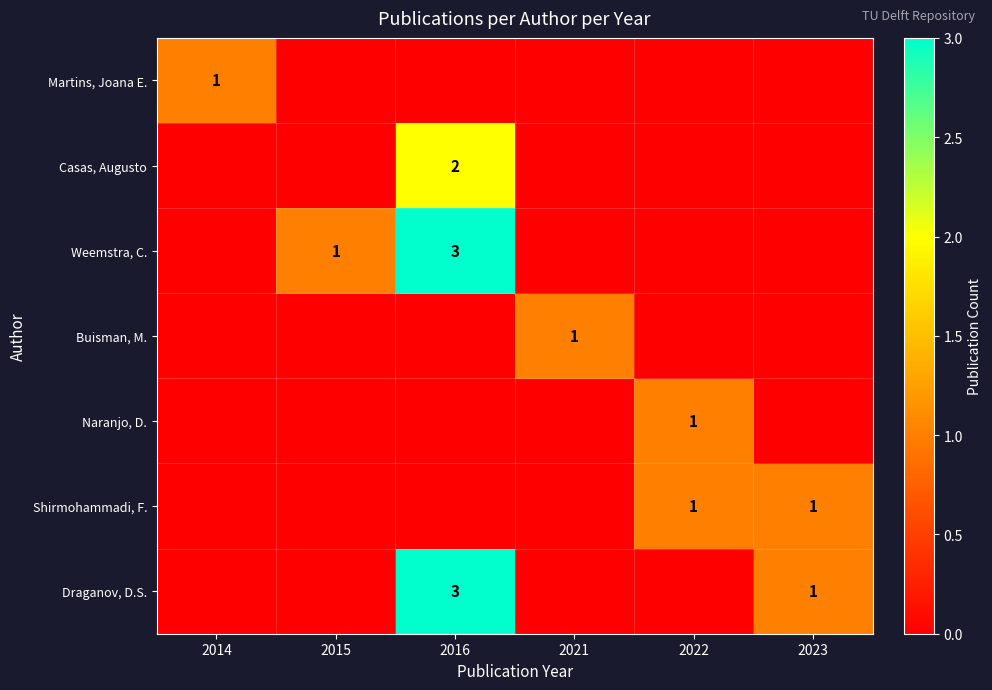

True or false: Draganov, D.S. has a value of 1 at 2023.

True